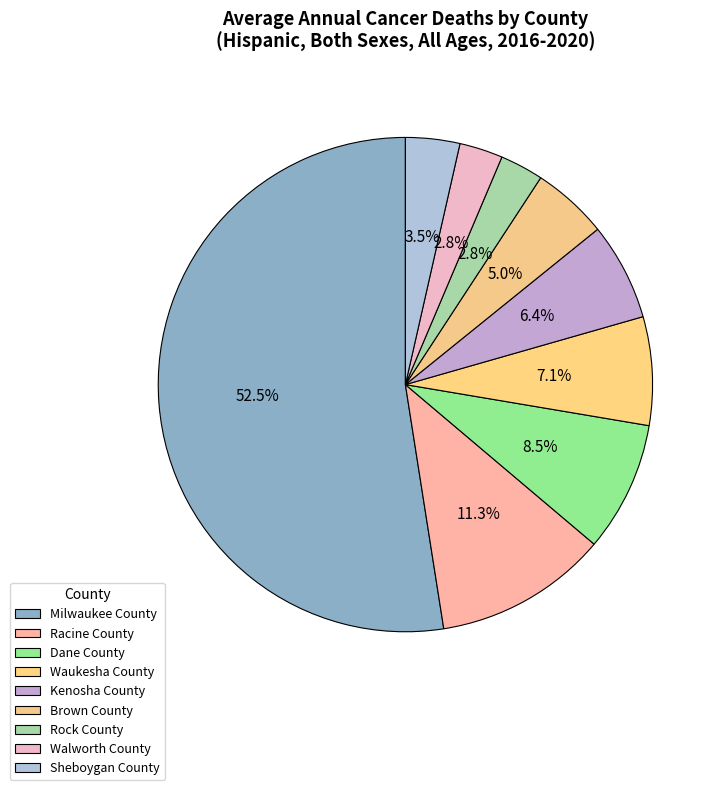

Which slice is the largest?

Milwaukee County